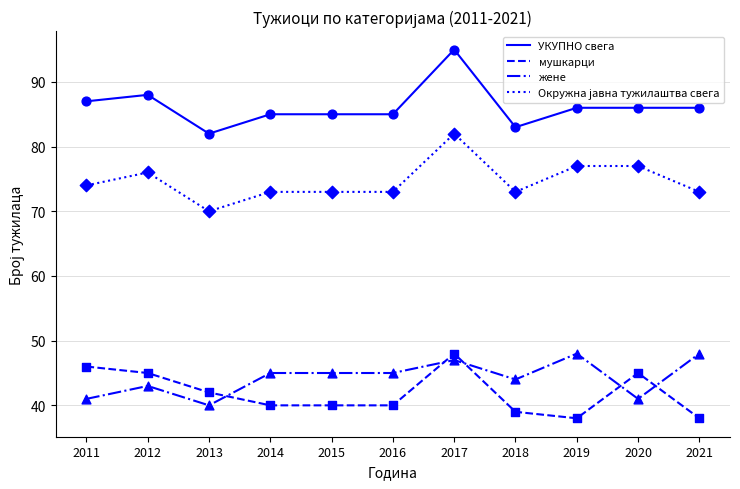

At which category is the sum across all series the highest?

2017